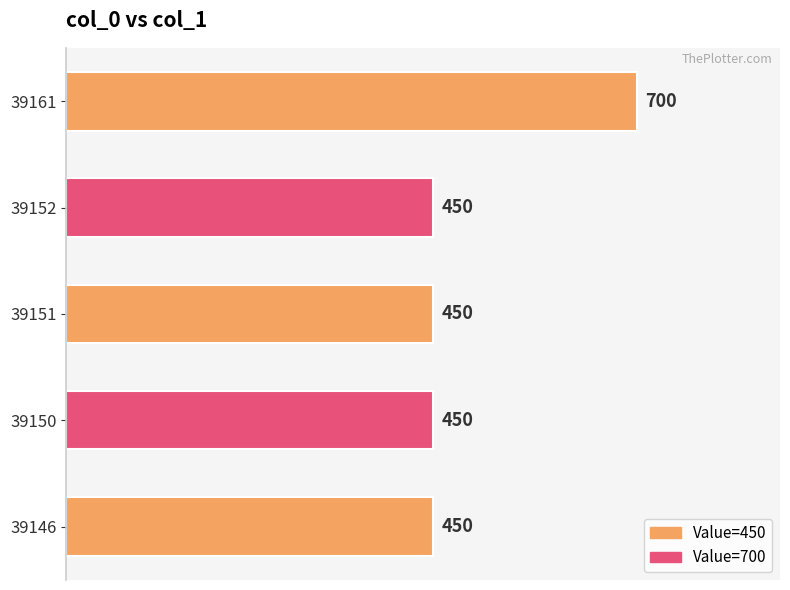

Does the chart contain any negative values?

No